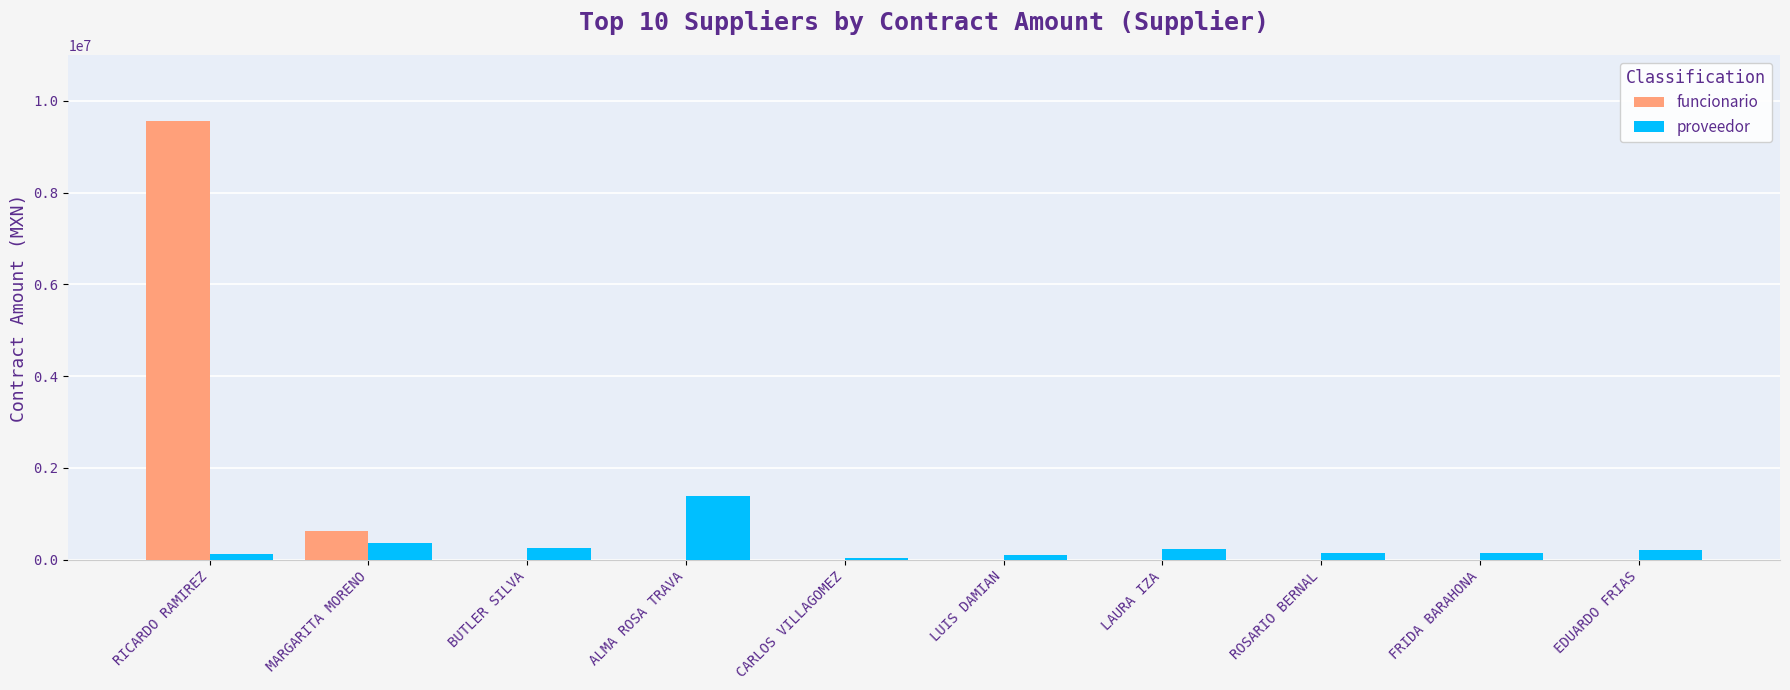

Which label corresponds to the largest value in the chart?

RICARDO RAMIREZ